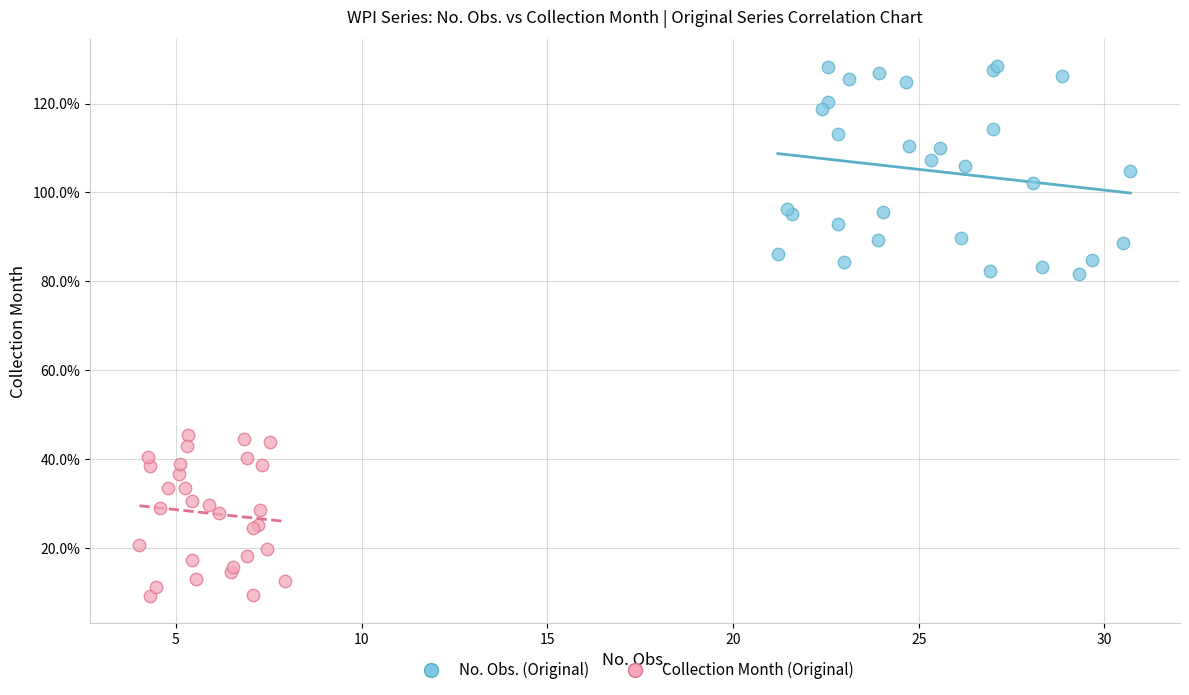

Which series contains the lowest Y value?

Collection Month (Original)